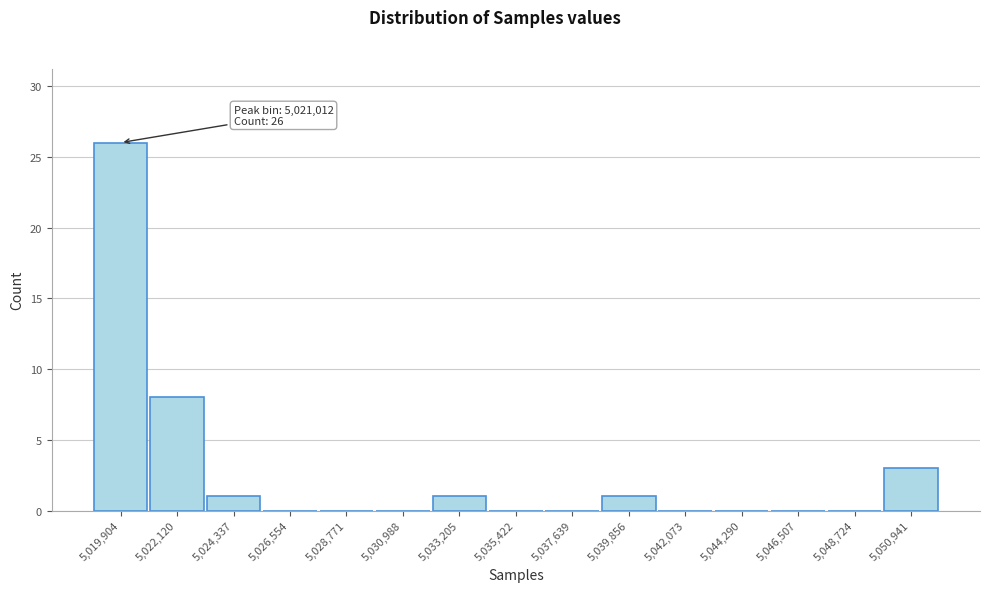

Reading right to left, transcribe all the data shown in this chart.

5,050,941=3	5,048,724=0	5,046,507=0	5,044,290=0	5,042,073=0	5,039,856=1	5,037,639=0	5,035,422=0	5,033,205=1	5,030,988=0	5,028,771=0	5,026,554=0	5,024,337=1	5,022,120=8	5,019,904=26